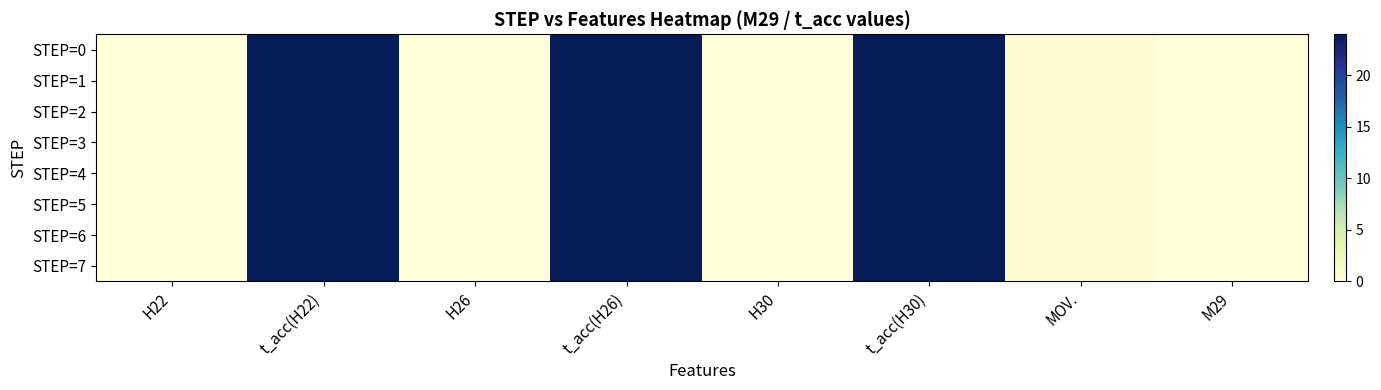

At t_acc(H30), list the series in order from largest to smallest.

STEP=0, STEP=1, STEP=2, STEP=3, STEP=4, STEP=5, STEP=6, STEP=7